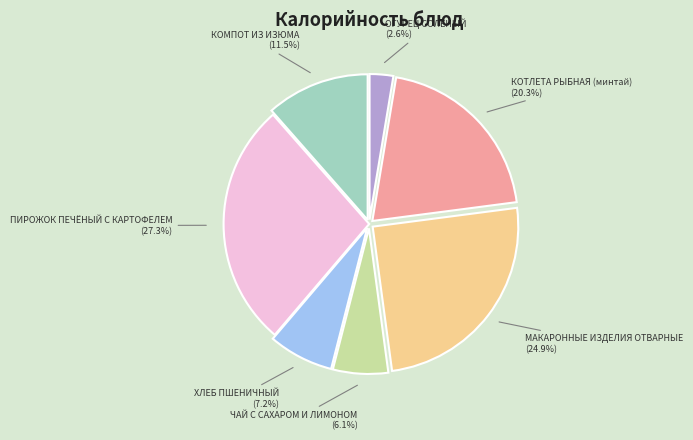

Does any single category account for the majority?

No